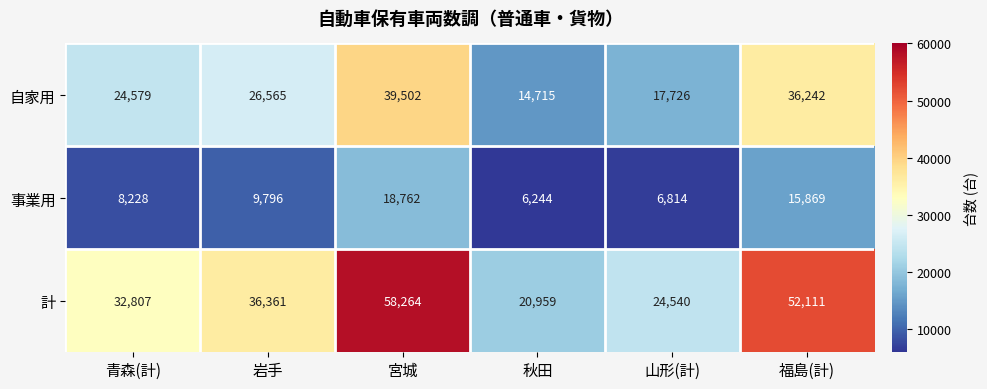

True or false: 自家用 has a value of 19150 at 秋田.

False